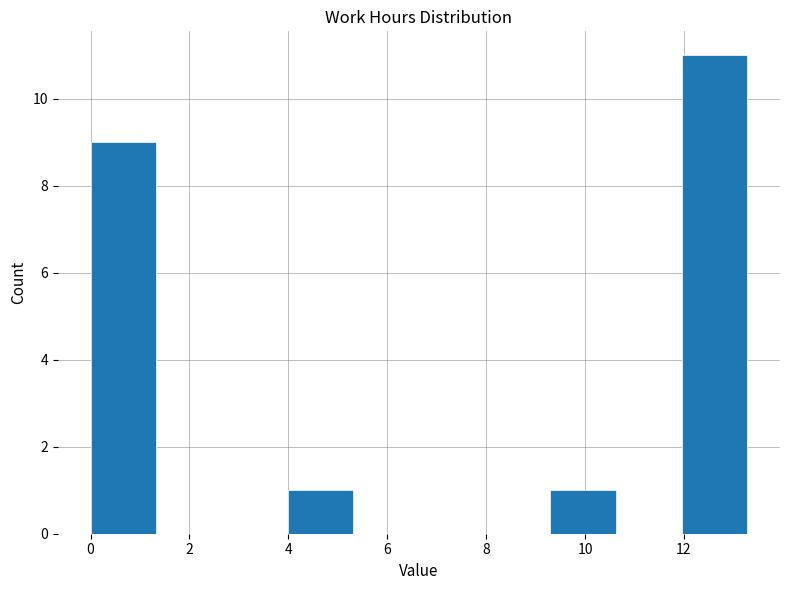

Reading left to right, transcribe this chart: for each bar, give the range it covers on the x-axis and its height. Neither the bar edges nor the heights are printed on the chart, so give them approximately, as read against the axes.

0.0 to 1.4: 9
1.4 to 2.6: 0
2.6 to 4.0: 0
4.0 to 5.4: 1
5.4 to 6.6: 0
6.6 to 8.0: 0
8.0 to 9.2: 0
9.2 to 10.6: 1
10.6 to 12.0: 0
12.0 to 13.2: 11